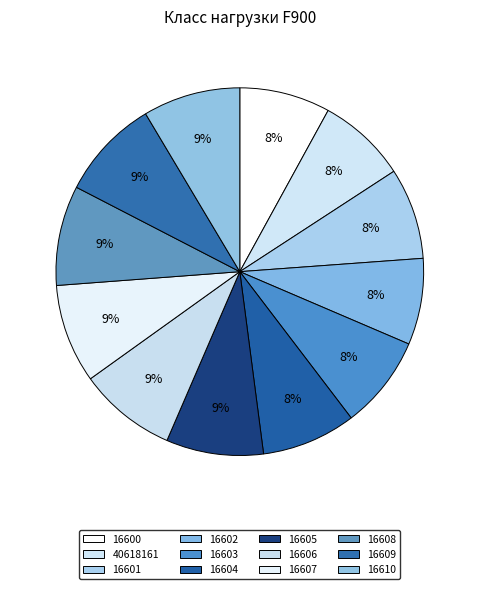

How many slices are in this pie chart?

12